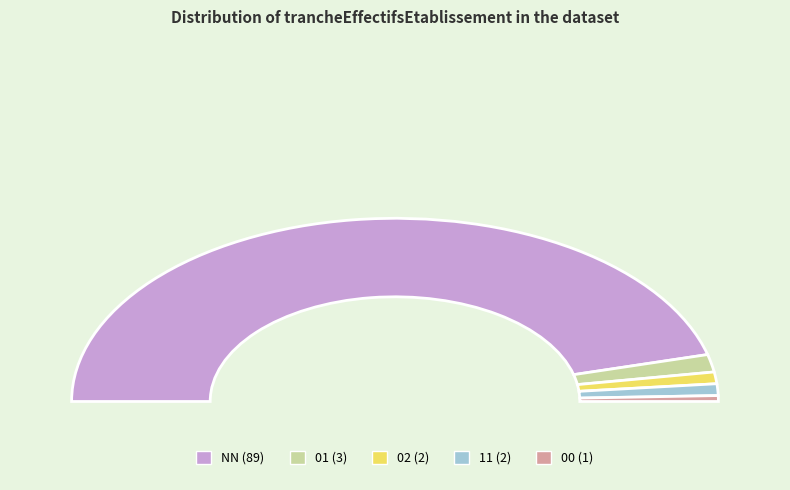

Is it true that 11 is 2% of the pie?

True